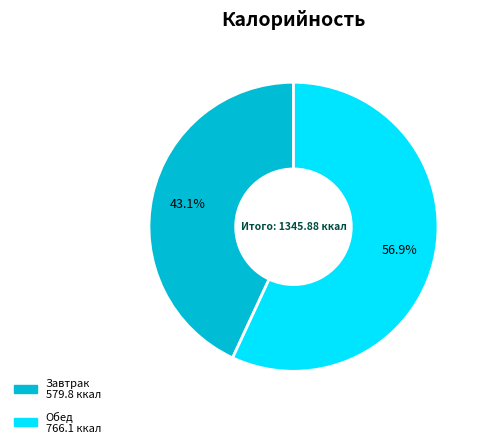

How many segments does this pie chart have?

2